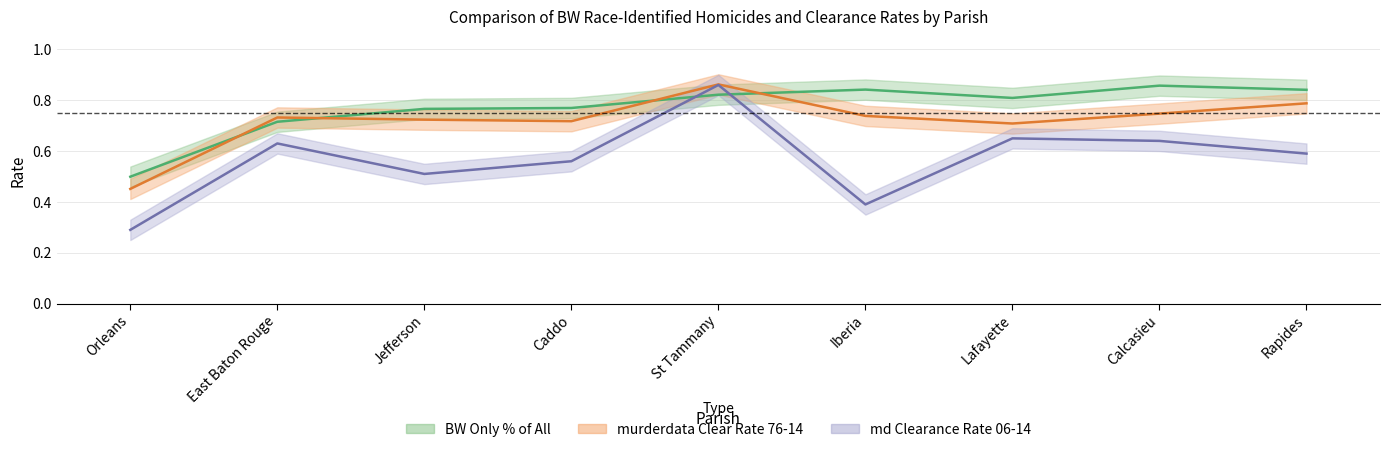

True or false: md Clearance Rate 06-14 and murderdata Clear Rate 76-14 cross at least once.

False